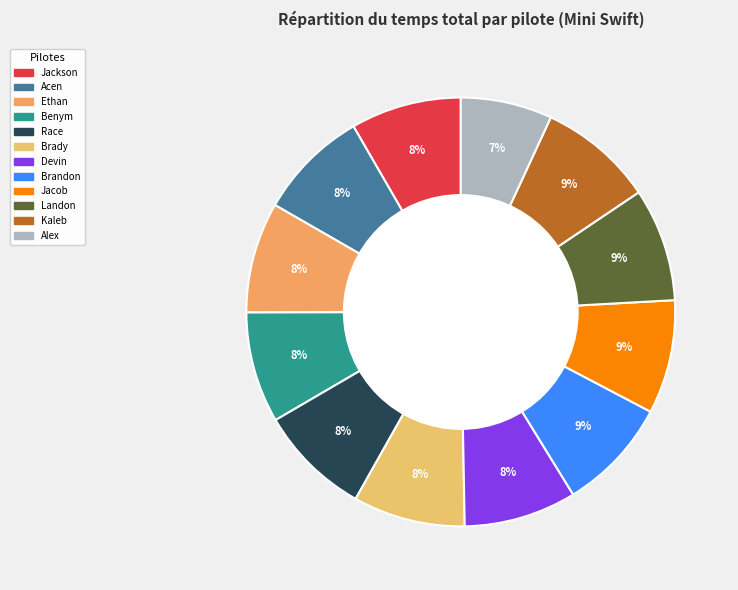

To the nearest percent, what is the average slice percentage?

8%